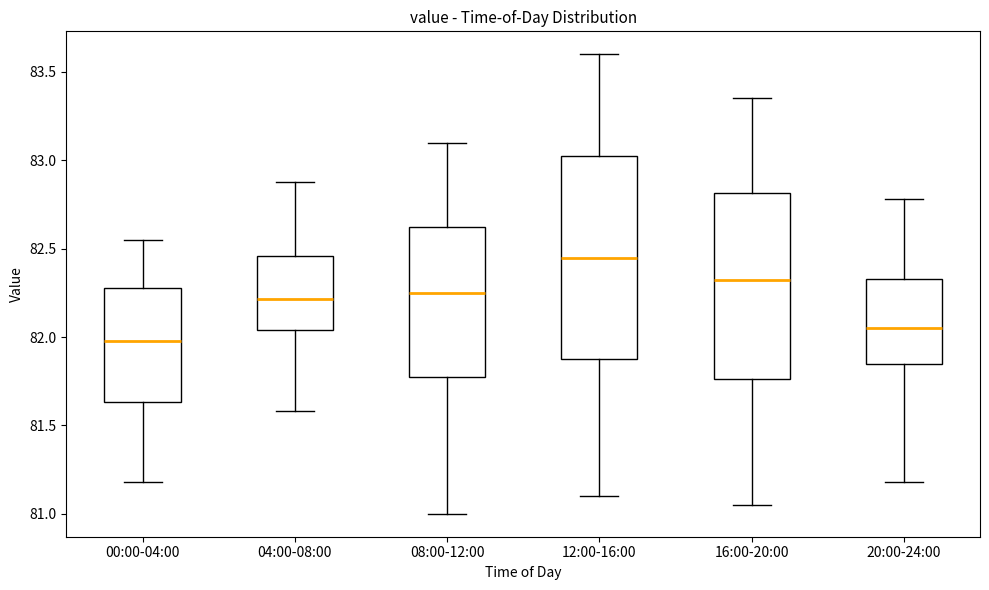

Which box's median line is the lowest?

00:00-04:00